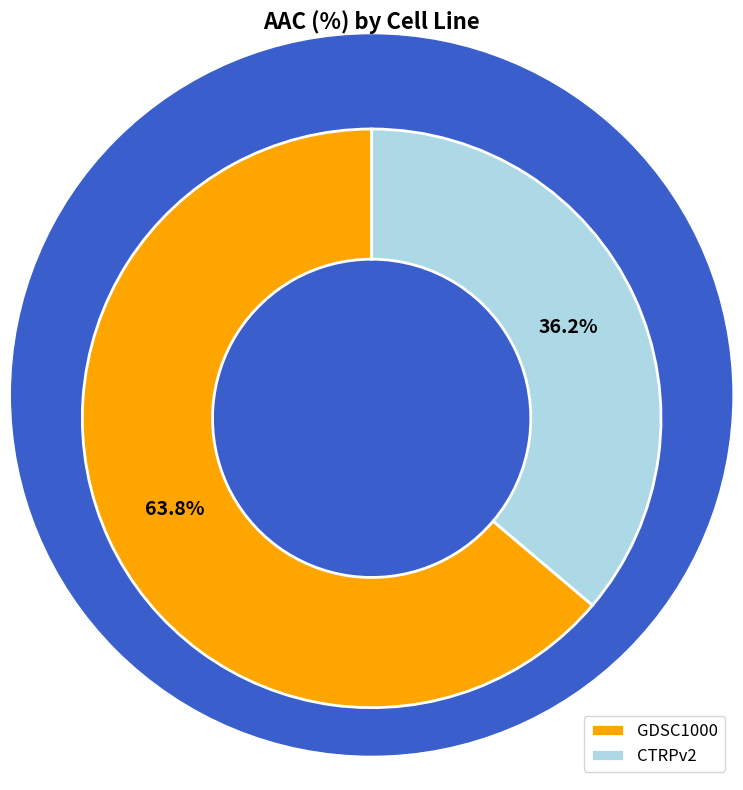

Count the number of slices in the pie.

2